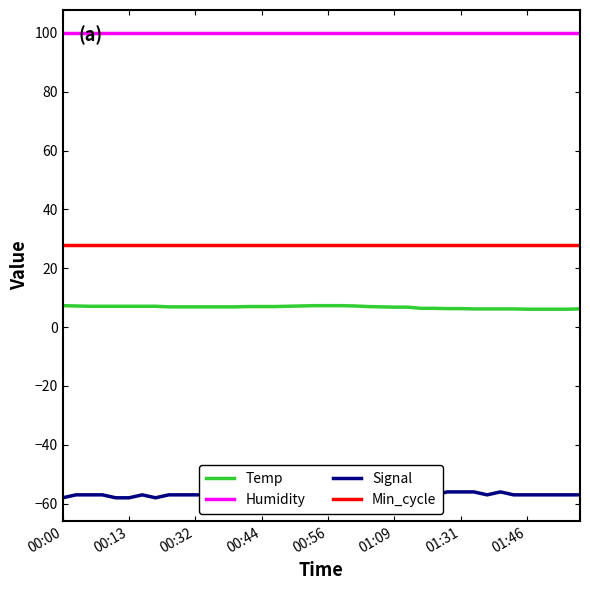

What is the sum of all Min_cycle values?

1120.0